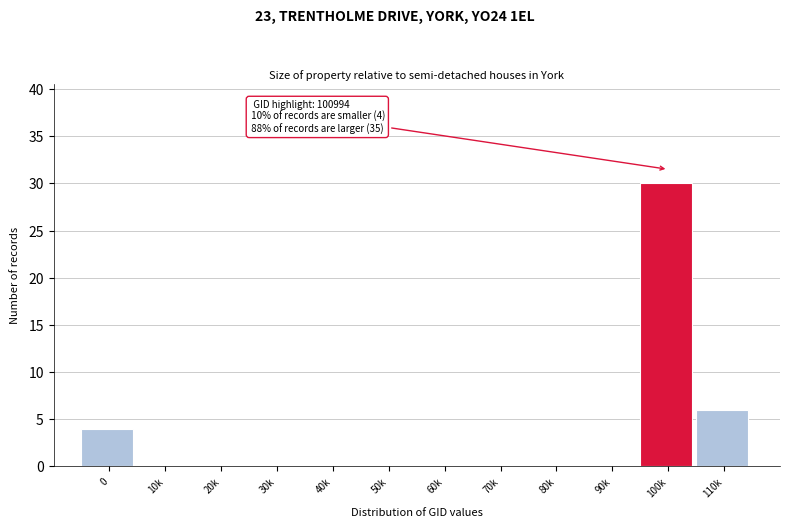

Reading right to left, extract all data points from this chart.

110k=6	100k=30	90k=0	80k=0	70k=0	60k=0	50k=0	40k=0	30k=0	20k=0	10k=0	0=4